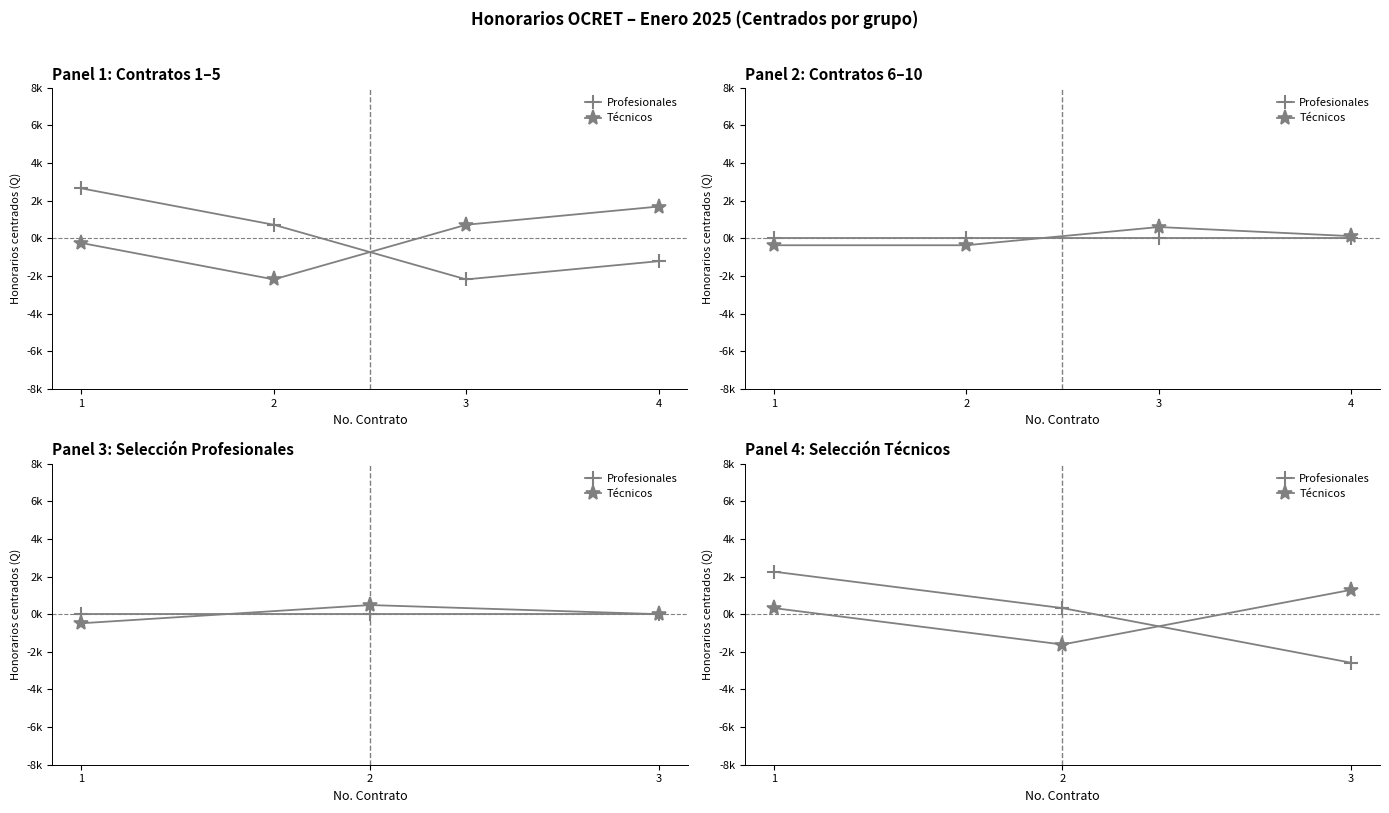

Which series changed the most between 1 and 2?

Técnicos